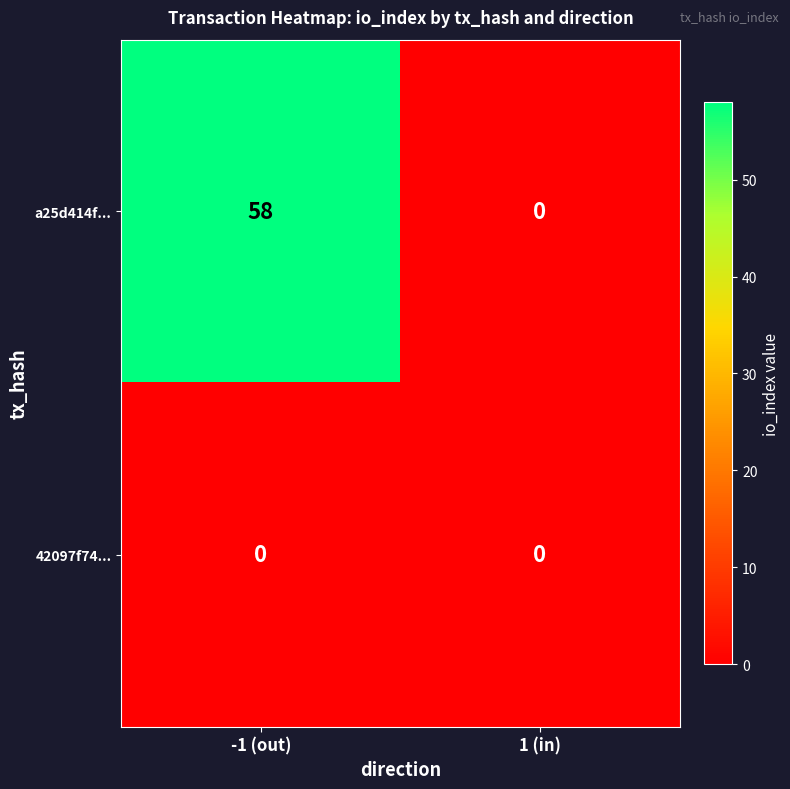

What is the average value of the a25d414f... series?

29